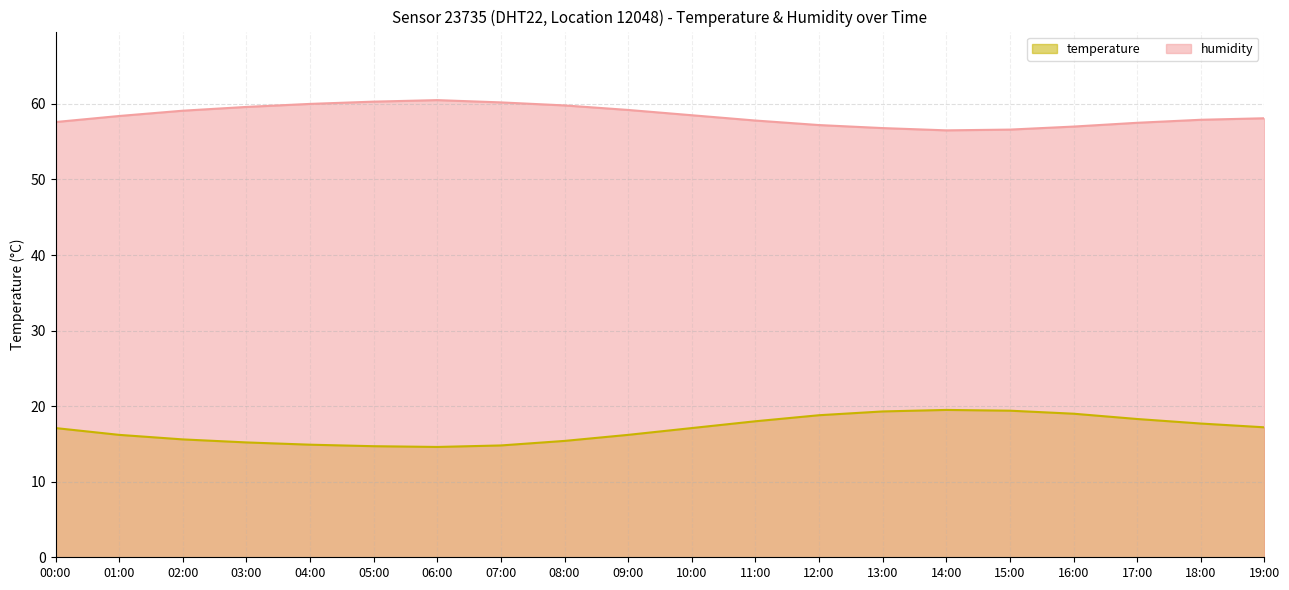

Reading left to right, transcribe all the data shown in this chart.

temperature: 00:00=17.1	01:00=16.2	02:00=15.6	03:00=15.2	04:00=14.9	05:00=14.7	06:00=14.6	07:00=14.8	08:00=15.4	09:00=16.2	10:00=17.1	11:00=18.0	12:00=18.8	13:00=19.3	14:00=19.5	15:00=19.4	16:00=19.0	17:00=18.3	18:00=17.7	19:00=17.2
humidity: 00:00=57.6	01:00=58.4	02:00=59.1	03:00=59.6	04:00=60.0	05:00=60.3	06:00=60.5	07:00=60.2	08:00=59.8	09:00=59.2	10:00=58.5	11:00=57.8	12:00=57.2	13:00=56.8	14:00=56.5	15:00=56.6	16:00=57.0	17:00=57.5	18:00=57.9	19:00=58.1